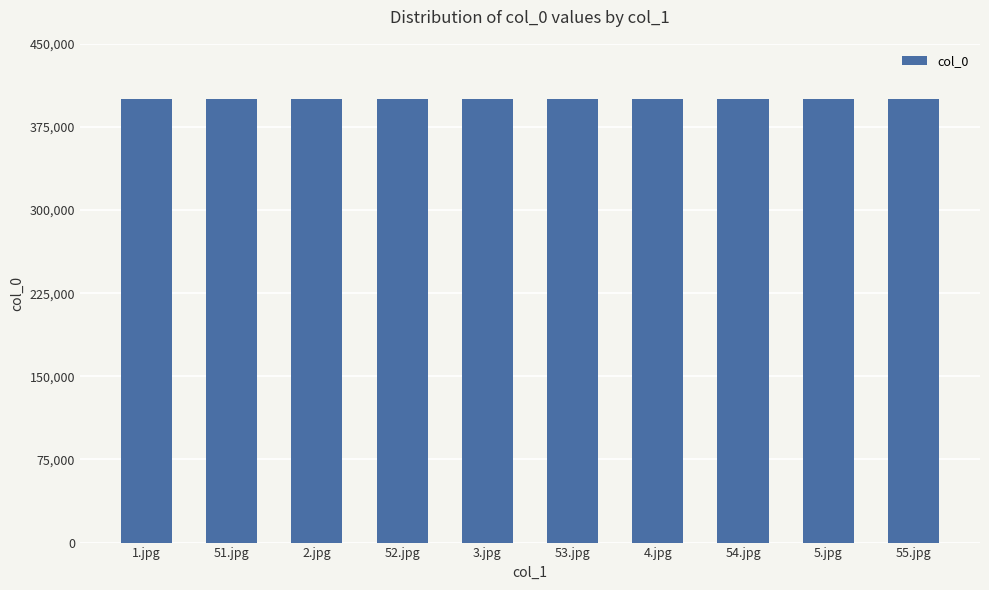

What is the label of the 6th bar from the left?

53.jpg